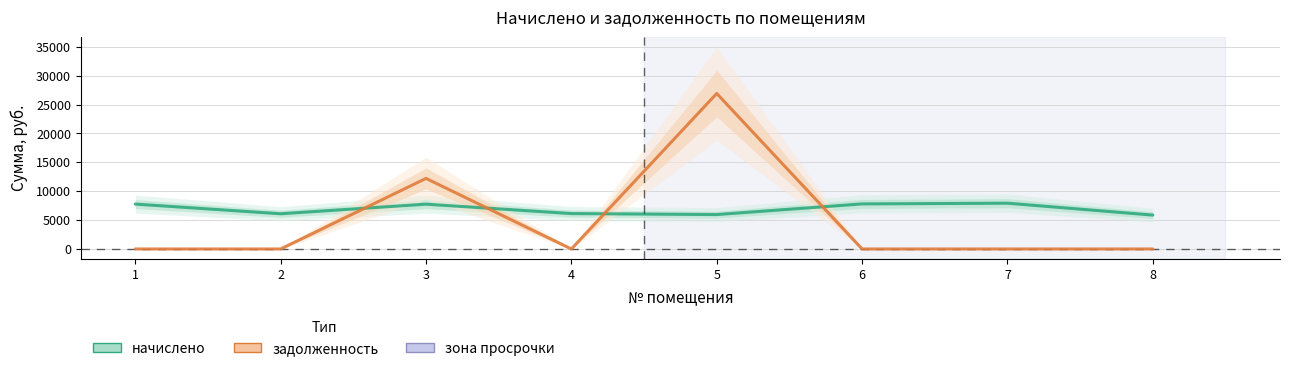

Where does the начислено series first go above 7756?

1